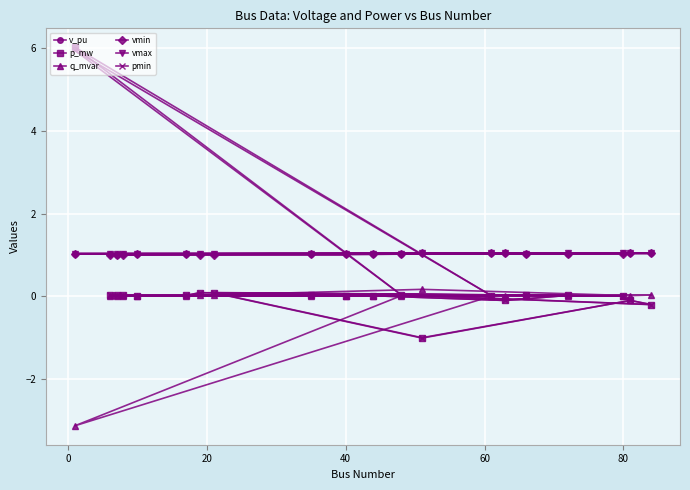

What is the minimum value for vmax?

1.0